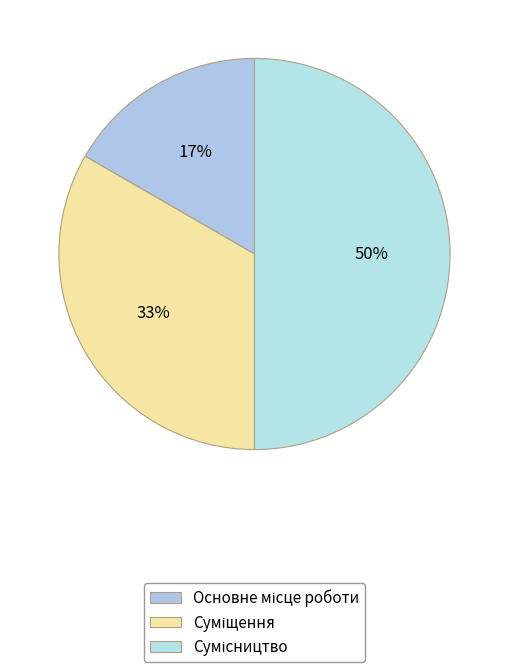

What is the largest slice in the pie chart?

Сумісництво